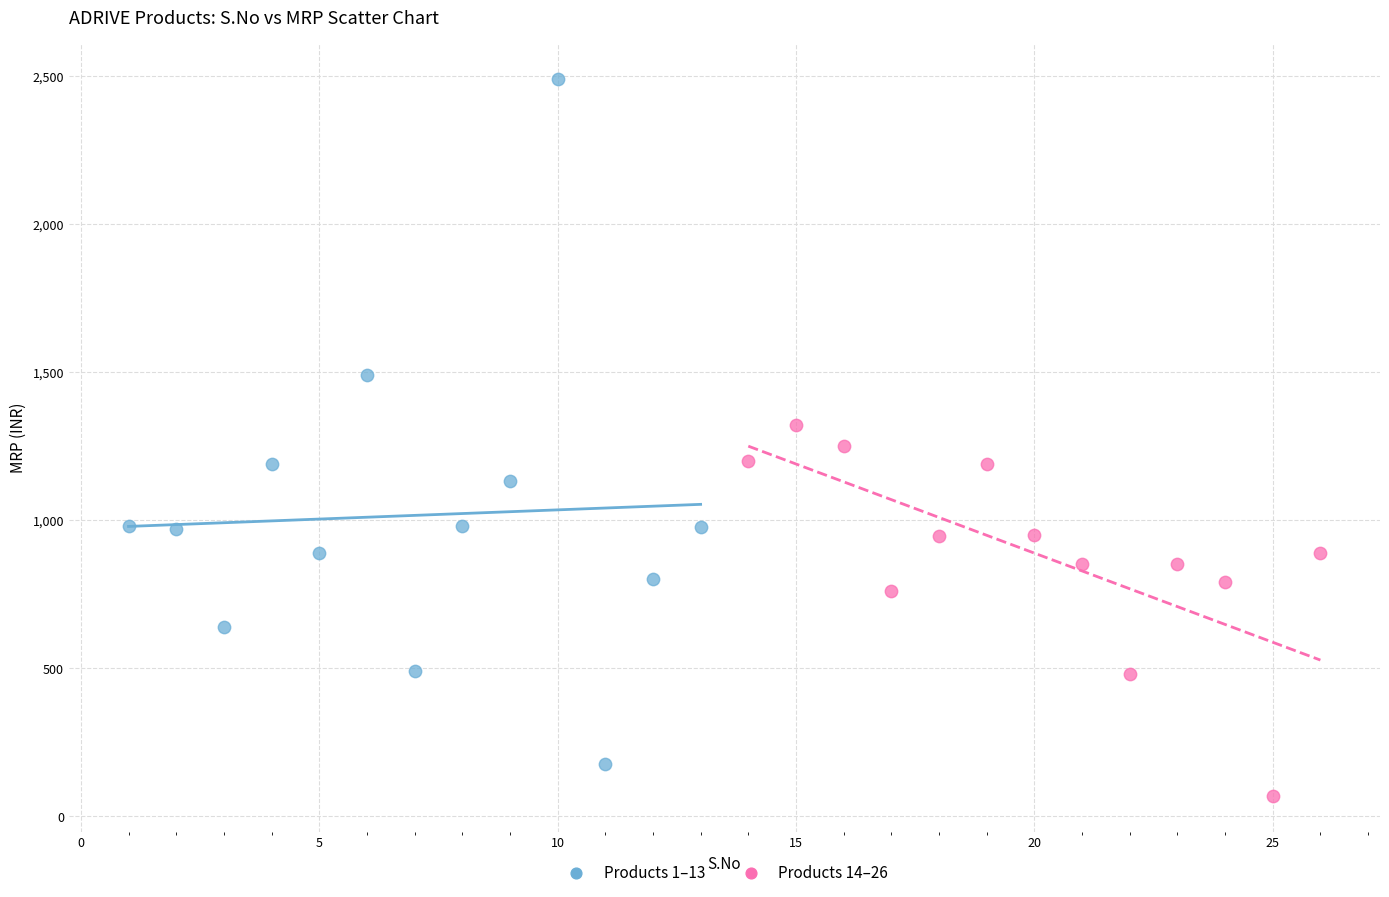

Which series contains the highest Y value?

Products 1–13